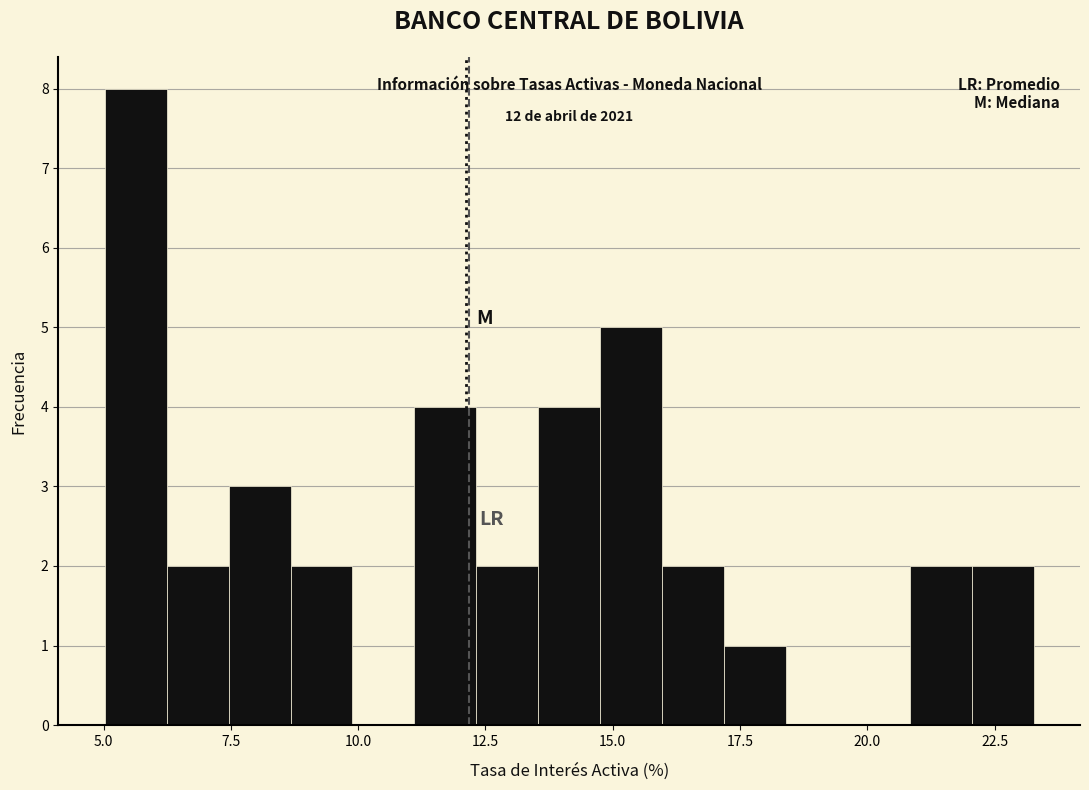

Read against the x-axis, roughly where is the centre of the tallest bar?

5.5